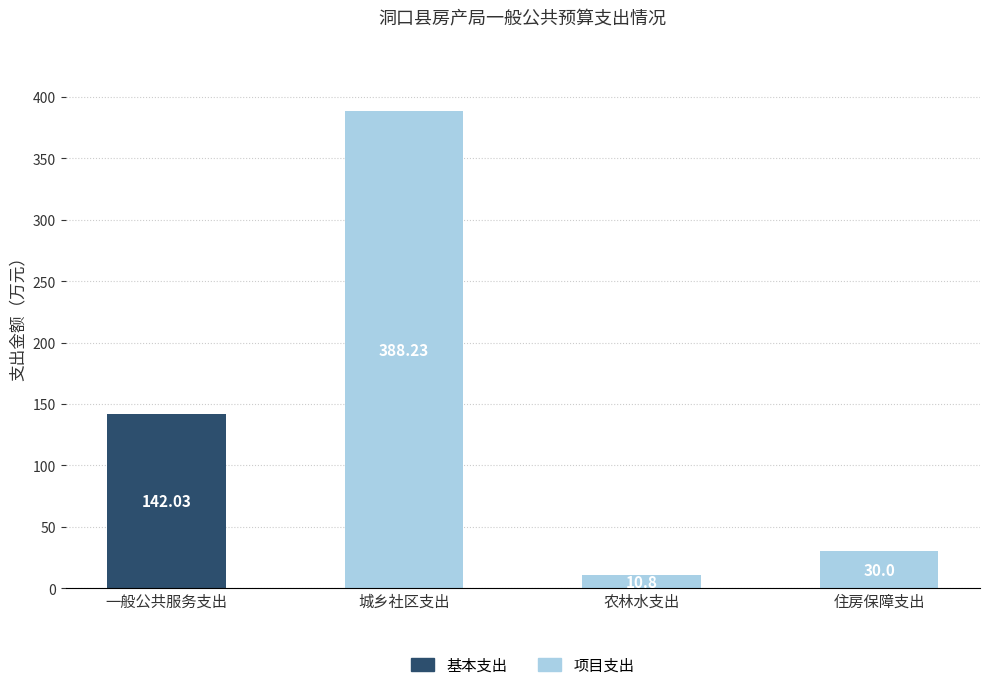

Which category has the highest value in the 基本支出 series?

一般公共服务支出